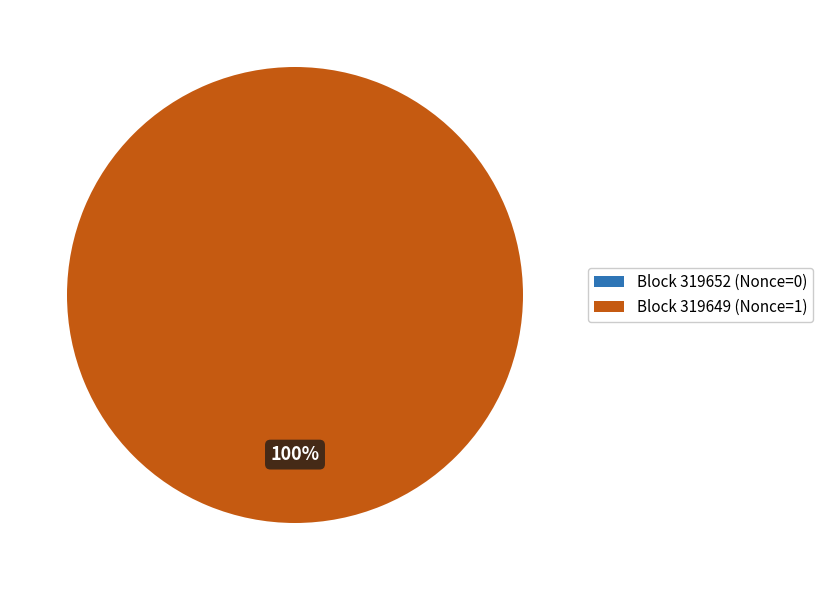

How many slices are in this pie chart?

2